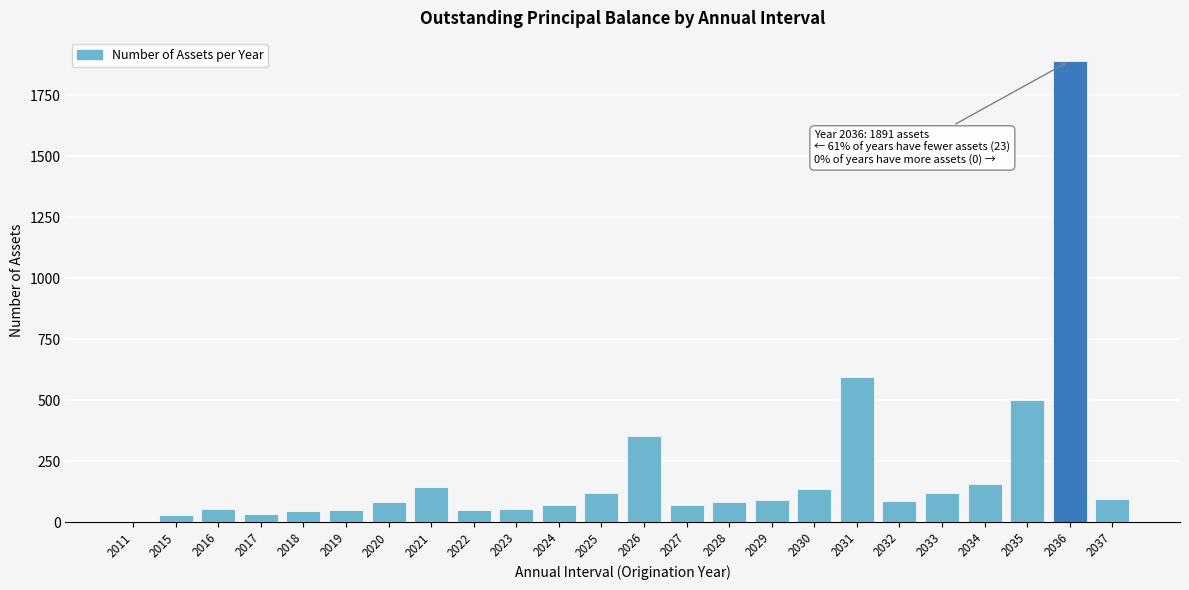

What is the greatest value displayed?

1891